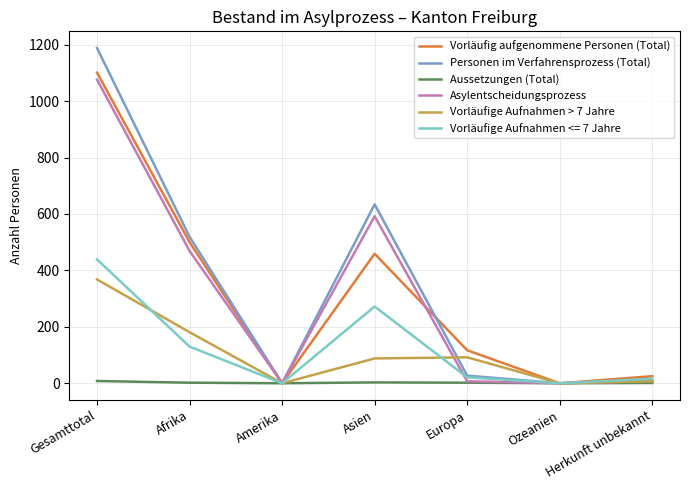

Which category has the highest value in the Personen im Verfahrensprozess (Total) series?

Gesamttotal